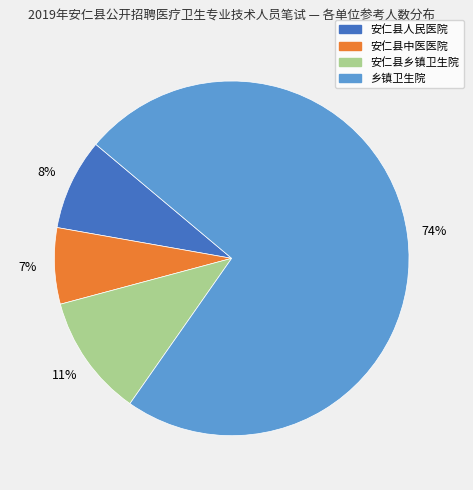

Rank the categories by value from highest to lowest.

乡镇卫生院, 安仁县乡镇卫生院, 安仁县人民医院, 安仁县中医医院